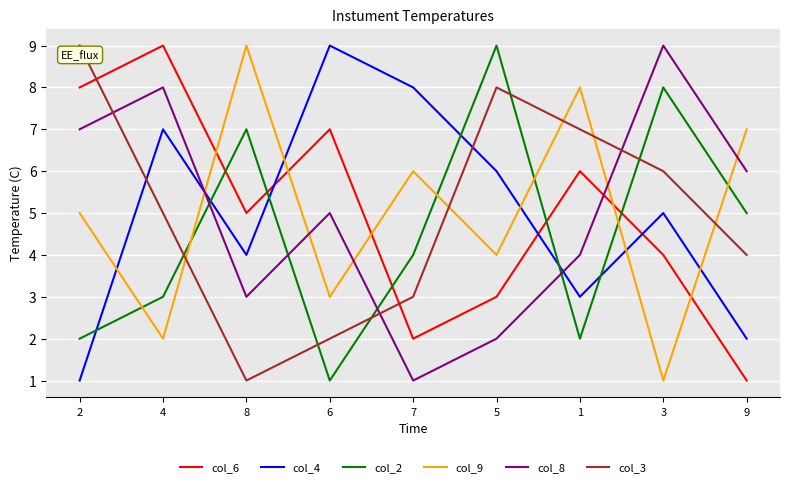

Rank the series at 4 from highest to lowest value.

col_6, col_8, col_4, col_3, col_2, col_9